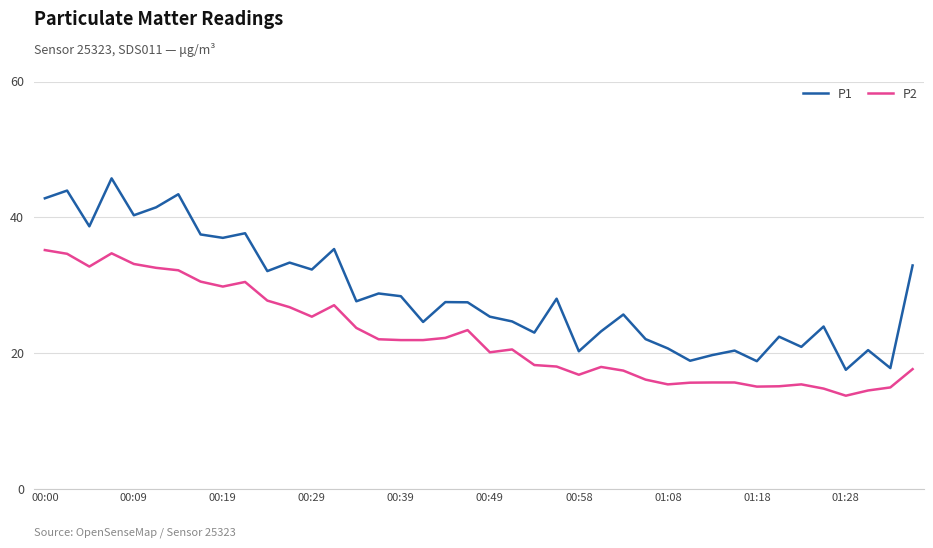

What is the maximum value for P1?

45.7